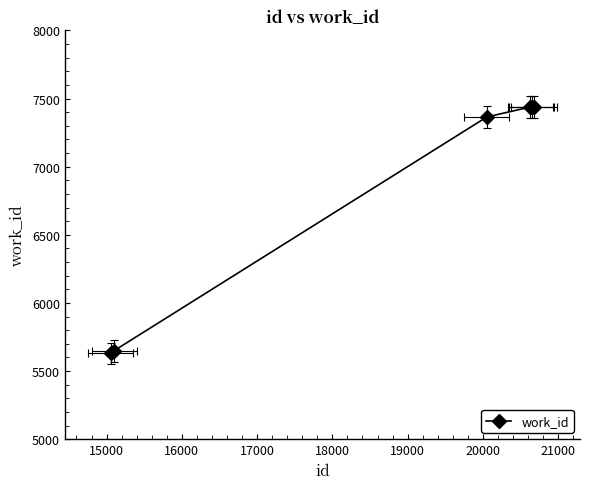

What is the smallest value displayed?

5629